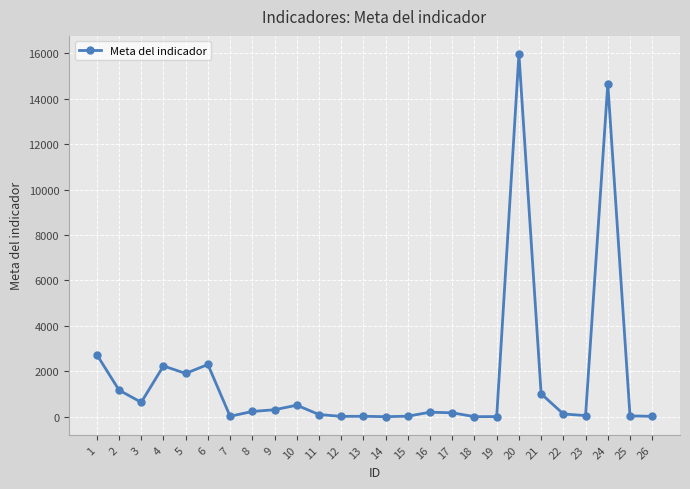

Does the chart display data point markers on the line(s)?

Yes